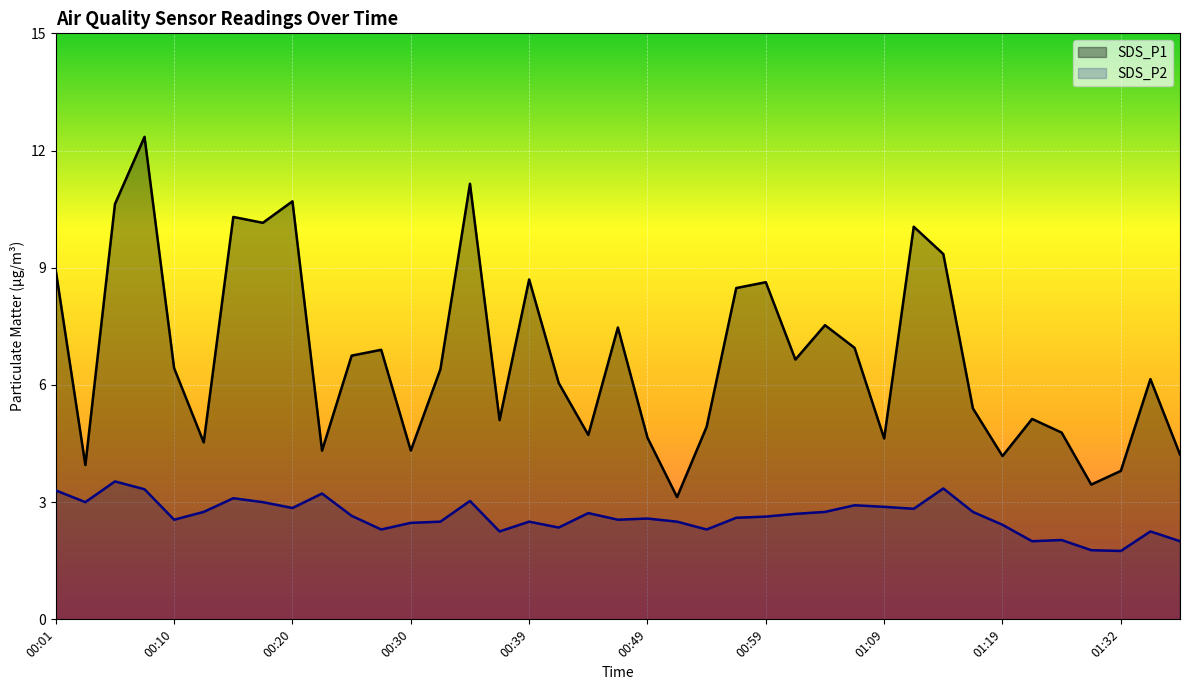

List the series in order of their overall mean, lowest first.

SDS_P2, SDS_P1